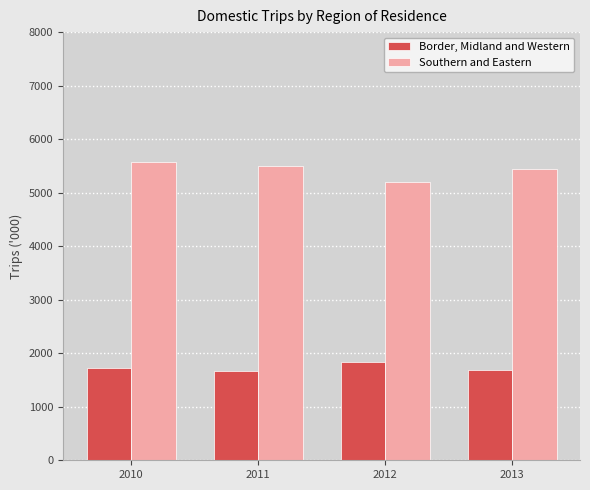

The value of Border, Midland and Western at 2013 is 601.1. True or false?

False